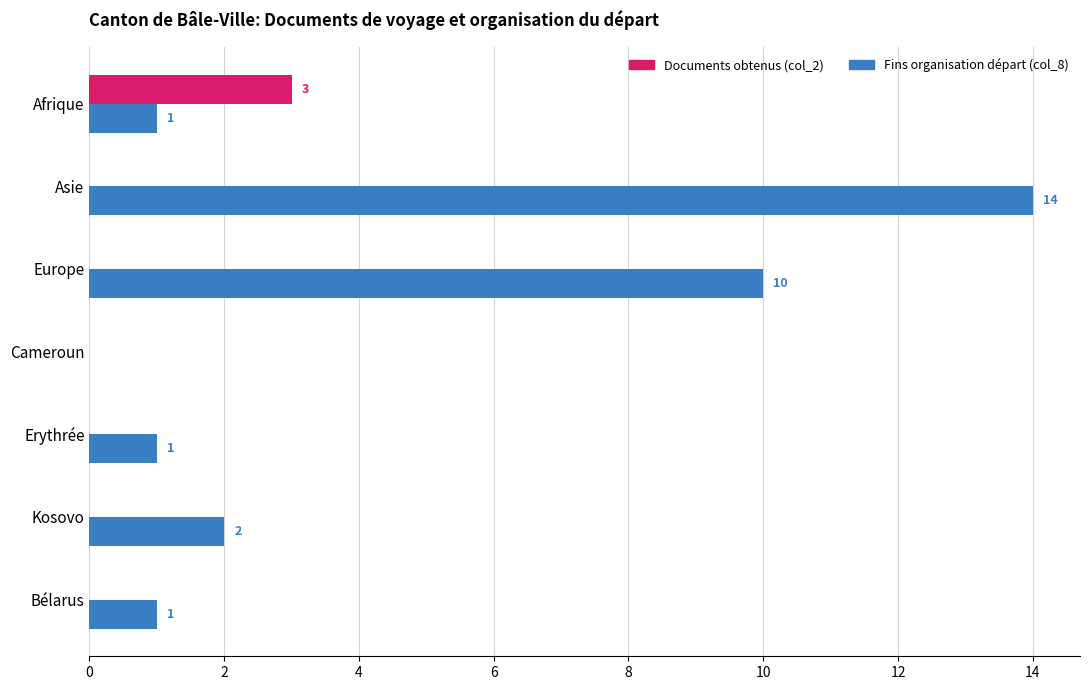

At which label is Fins organisation départ (col_8) closest to 7?

Europe